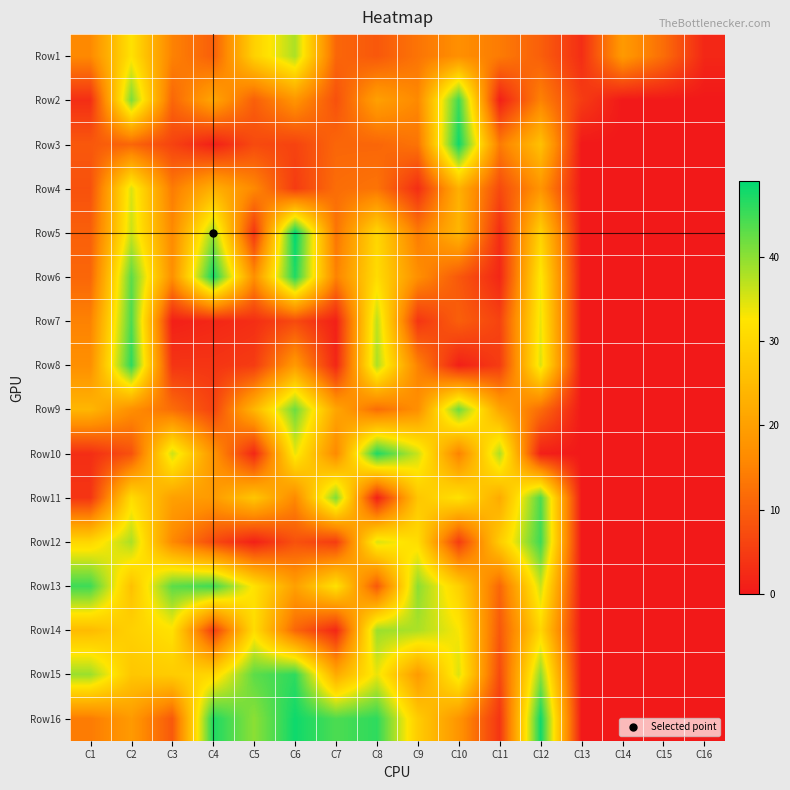

At how many categories does at least one series exceed 23?

12